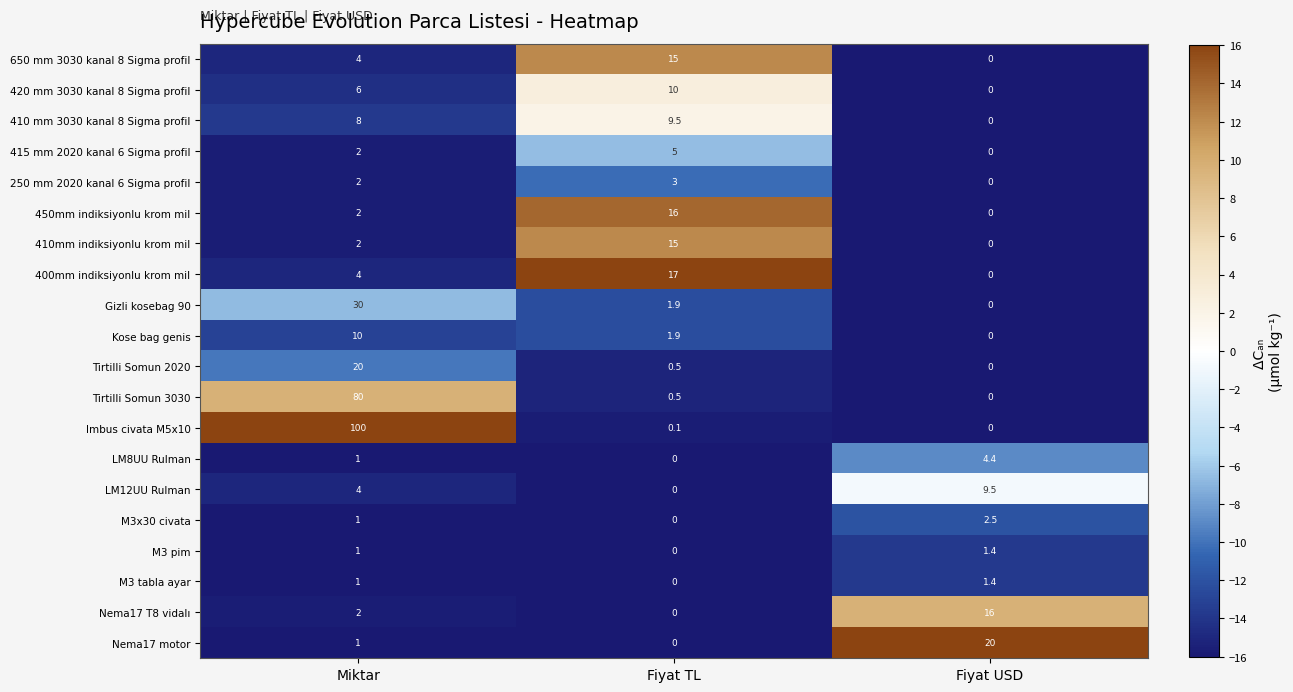

Which label corresponds to the largest value in the chart?

Miktar